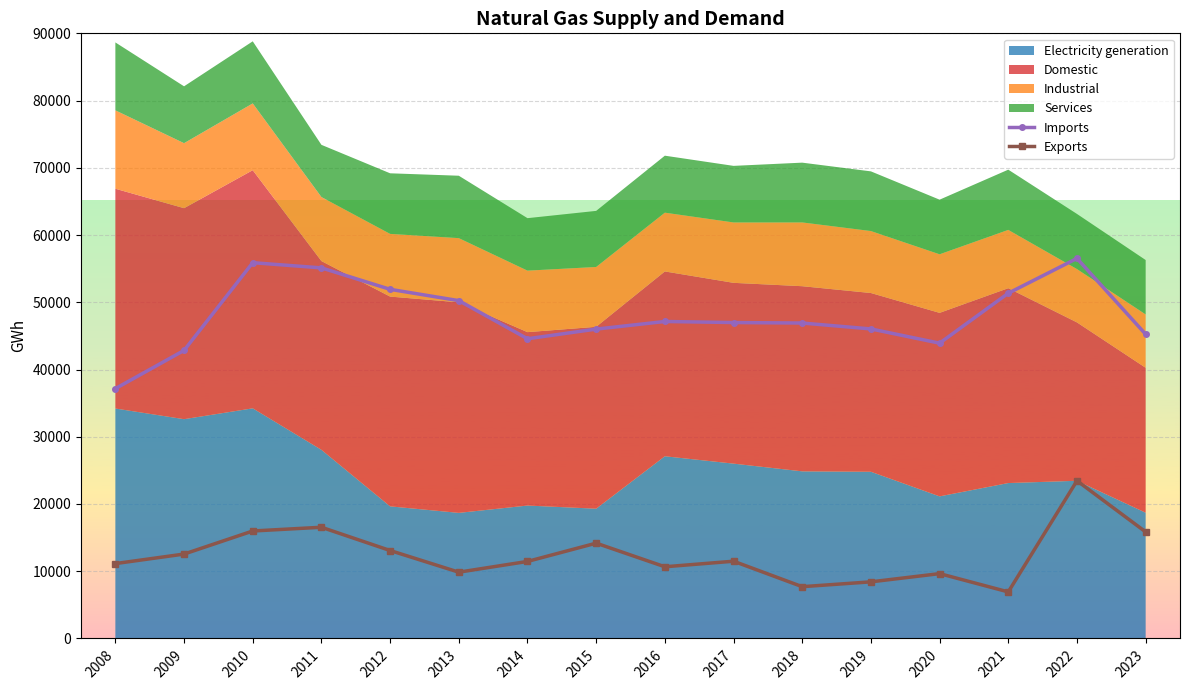

True or false: Exports and Imports intersect in this chart.

False